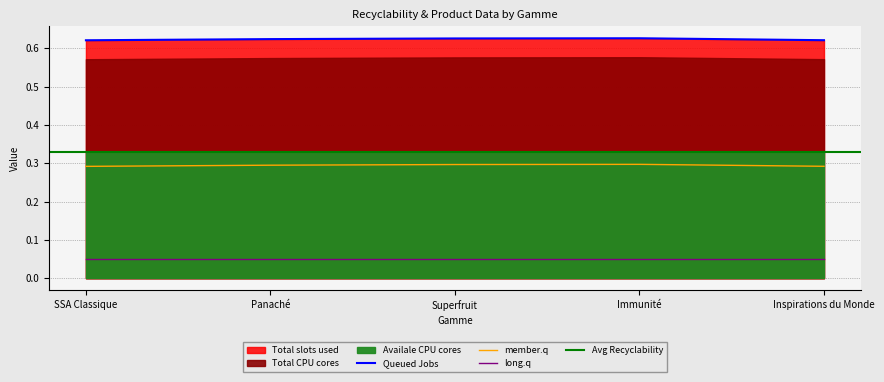

True or false: long.q and Queued Jobs intersect in this chart.

False